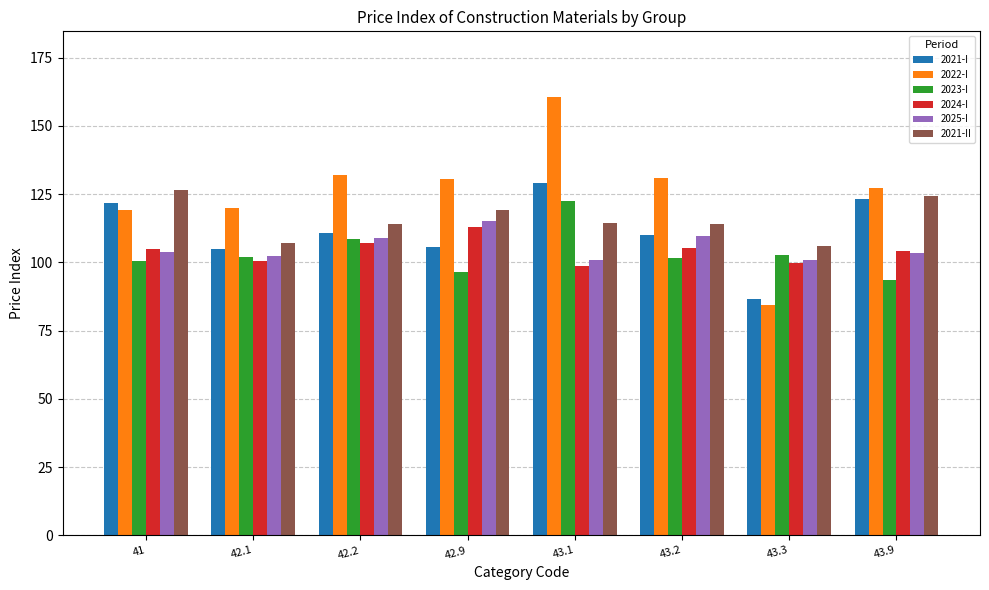

The value of 2025-I at 43.1 is 147.1. True or false?

False